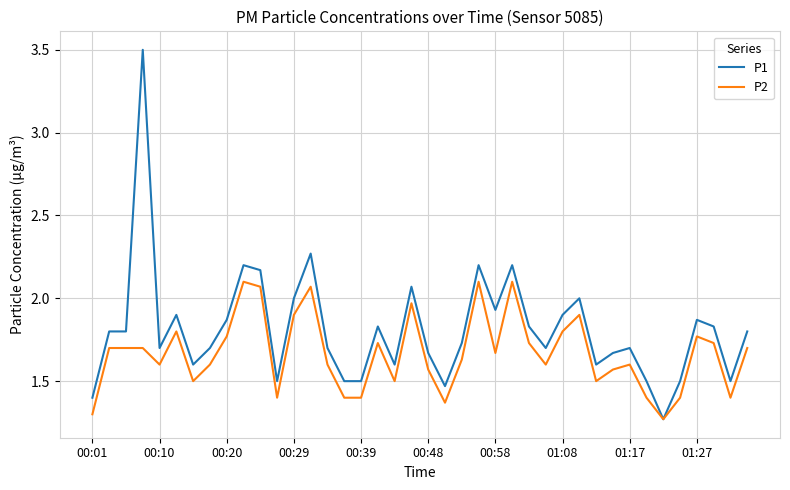

What is the greatest value displayed?

3.5